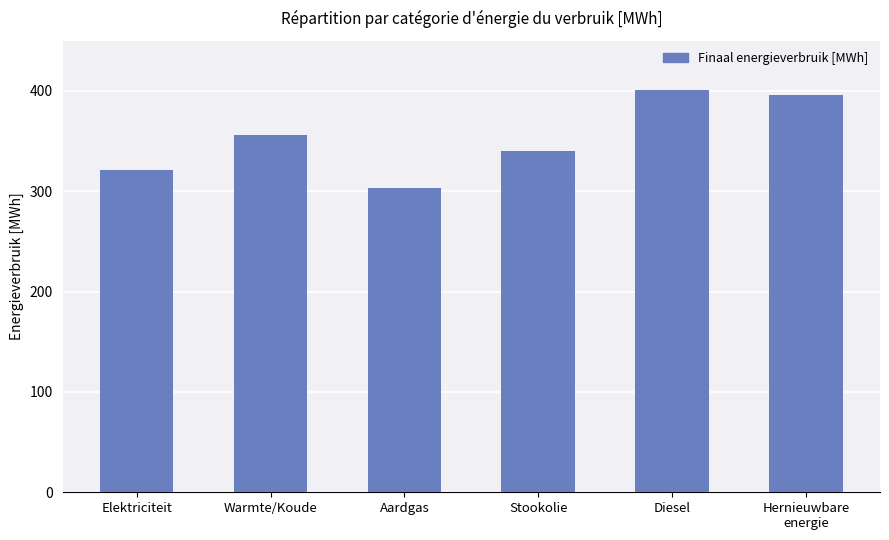

The chart shows a value of 400.5 at Diesel. True or false?

True